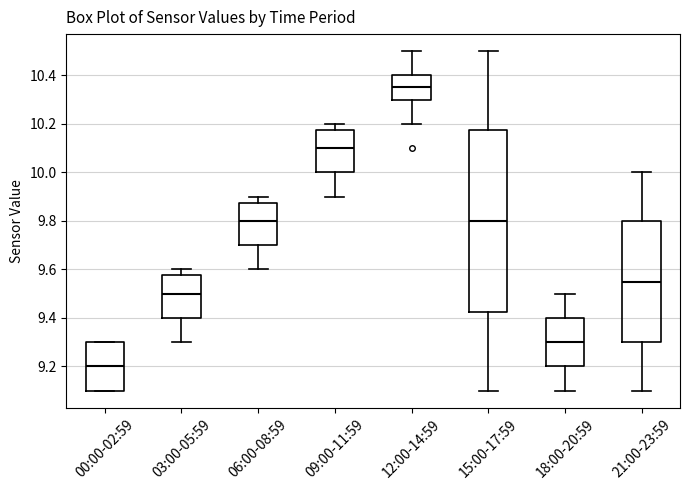

Reading left to right, transcribe this box plot: for each box, give where its median line is, the range the box spans, and where its two whiskers end, as read against the y-axis. The values are not printed on the chart, so give them approximately, as read against the axis.

00:00-02:59: median 9.20, box 9.10 to 9.30, whiskers 9.10 to 9.30
03:00-05:59: median 9.50, box 9.40 to 9.58, whiskers 9.30 to 9.60
06:00-08:59: median 9.80, box 9.70 to 9.88, whiskers 9.60 to 9.90
09:00-11:59: median 10.10, box 10.00 to 10.18, whiskers 9.90 to 10.20
12:00-14:59: median 10.36, box 10.30 to 10.40, whiskers 10.20 to 10.50
15:00-17:59: median 9.80, box 9.42 to 10.18, whiskers 9.10 to 10.50
18:00-20:59: median 9.30, box 9.20 to 9.40, whiskers 9.10 to 9.50
21:00-23:59: median 9.56, box 9.30 to 9.80, whiskers 9.10 to 10.00